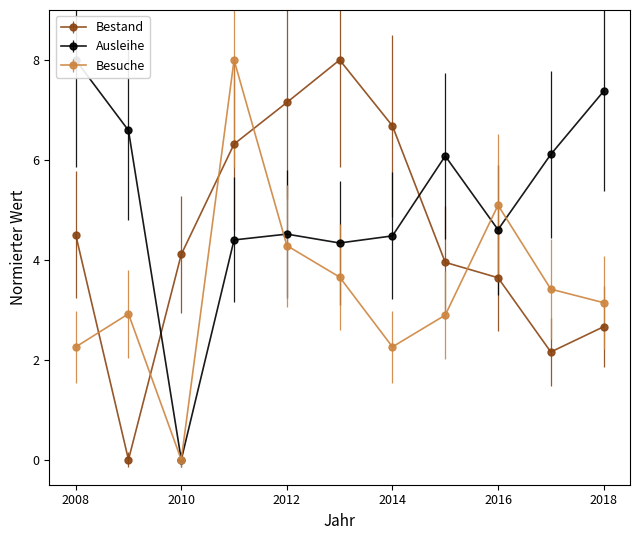

At which label is Bestand closest to 4?

2015